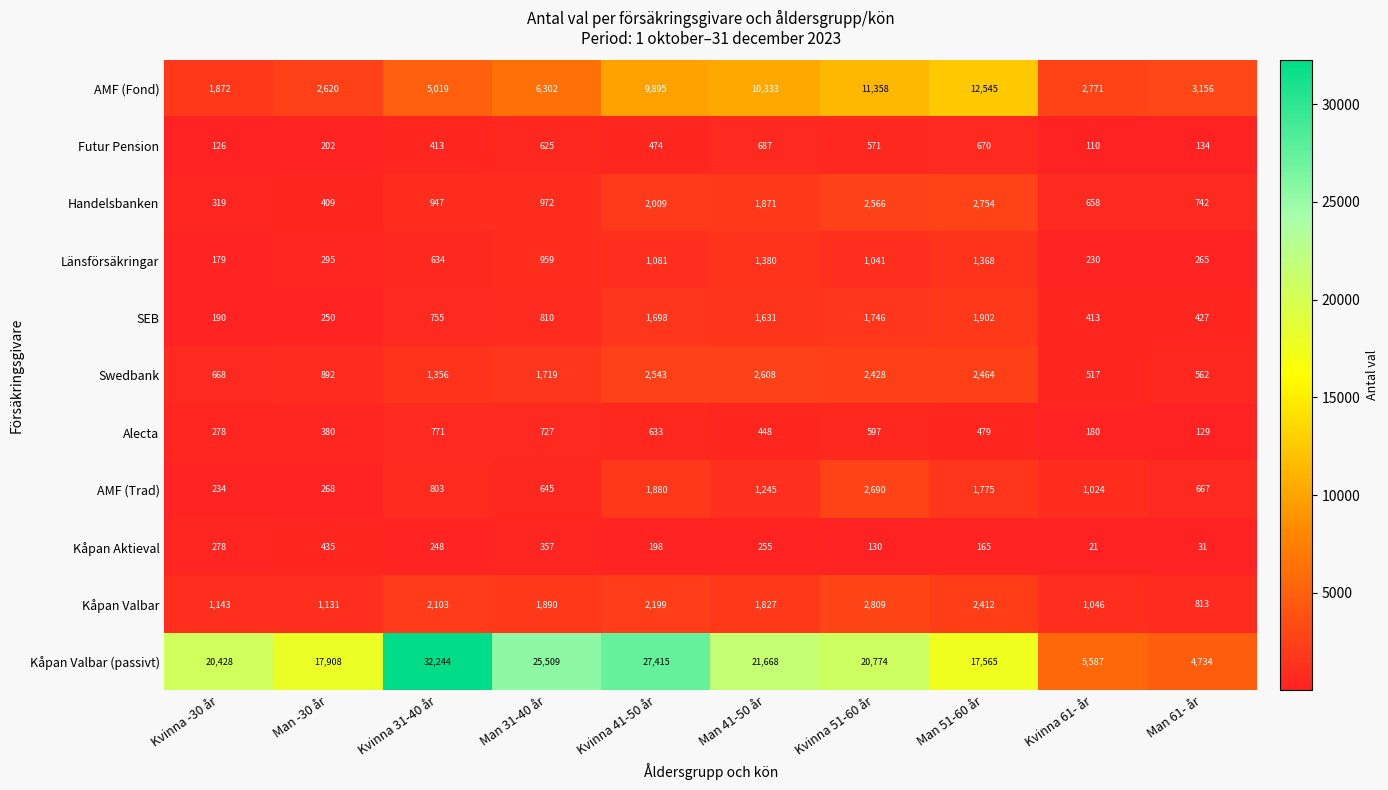

At which category does the chart reach its minimum across all series?

Kvinna 61- år